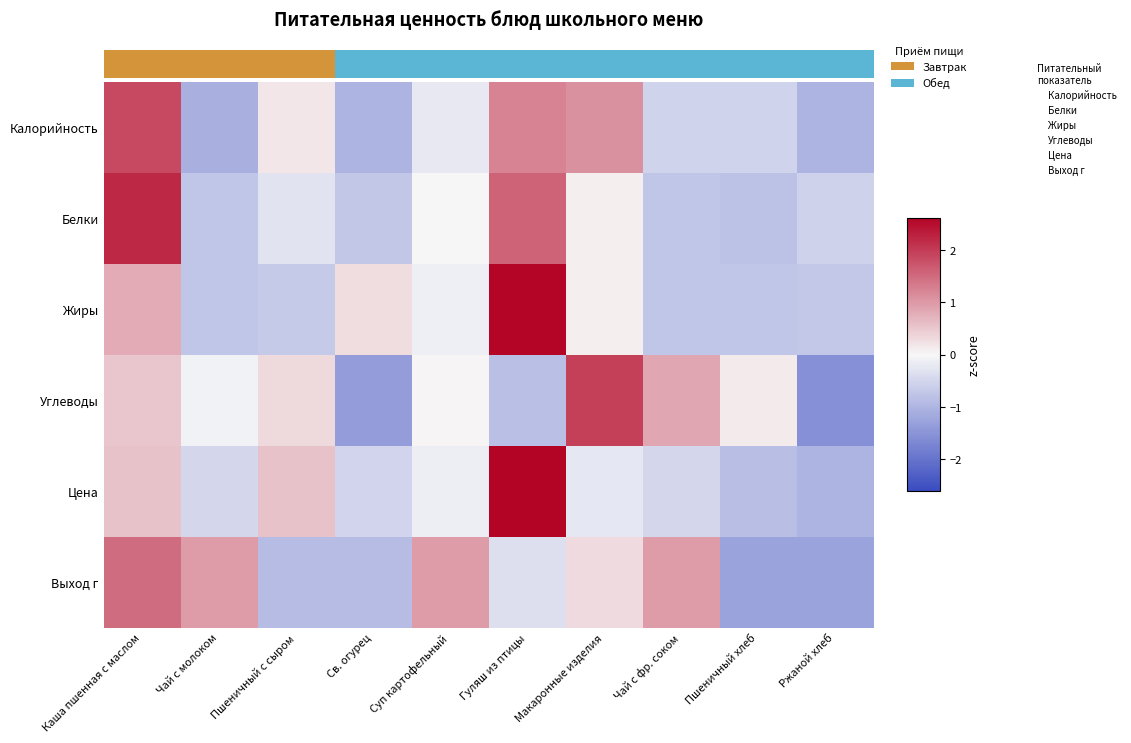

Reading left to right, what are all the values shown in this chart?

Калорийность: Каша пшенная с маслом=1.9	Чай с молоком=-1.1	Пшеничный с сыром=0.2	Св. огурец=-1.0	Суп картофельный=-0.2	Гуляш из птицы=1.2	Макаронные изделия=1.1	Чай с фр. соком=-0.5	Пшеничный хлеб=-0.5	Ржаной хлеб=-1.0
Белки: Каша пшенная с маслом=2.2	Чай с молоком=-0.8	Пшеничный с сыром=-0.3	Св. огурец=-0.7	Суп картофельный=-0.0	Гуляш из птицы=1.6	Макаронные изделия=0.1	Чай с фр. соком=-0.7	Пшеничный хлеб=-0.8	Ржаной хлеб=-0.6
Жиры: Каша пшенная с маслом=0.8	Чай с молоком=-0.7	Пшеничный с сыром=-0.7	Св. огурец=0.3	Суп картофельный=-0.1	Гуляш из птицы=2.6	Макаронные изделия=0.1	Чай с фр. соком=-0.8	Пшеничный хлеб=-0.8	Ржаной хлеб=-0.7
Углеводы: Каша пшенная с маслом=0.5	Чай с молоком=-0.1	Пшеничный с сыром=0.3	Св. огурец=-1.4	Суп картофельный=0.0	Гуляш из птицы=-0.8	Макаронные изделия=2.0	Чай с фр. соком=0.9	Пшеничный хлеб=0.1	Ржаной хлеб=-1.6
Цена: Каша пшенная с маслом=0.6	Чай с молоком=-0.5	Пшеничный с сыром=0.6	Св. огурец=-0.5	Суп картофельный=-0.1	Гуляш из птицы=2.6	Макаронные изделия=-0.2	Чай с фр. соком=-0.5	Пшеничный хлеб=-0.9	Ржаной хлеб=-1.0
Выход г: Каша пшенная с маслом=1.5	Чай с молоком=1.0	Пшеничный с сыром=-0.9	Св. огурец=-0.9	Суп картофельный=1.0	Гуляш из птицы=-0.4	Макаронные изделия=0.3	Чай с фр. соком=1.0	Пшеничный хлеб=-1.3	Ржаной хлеб=-1.3